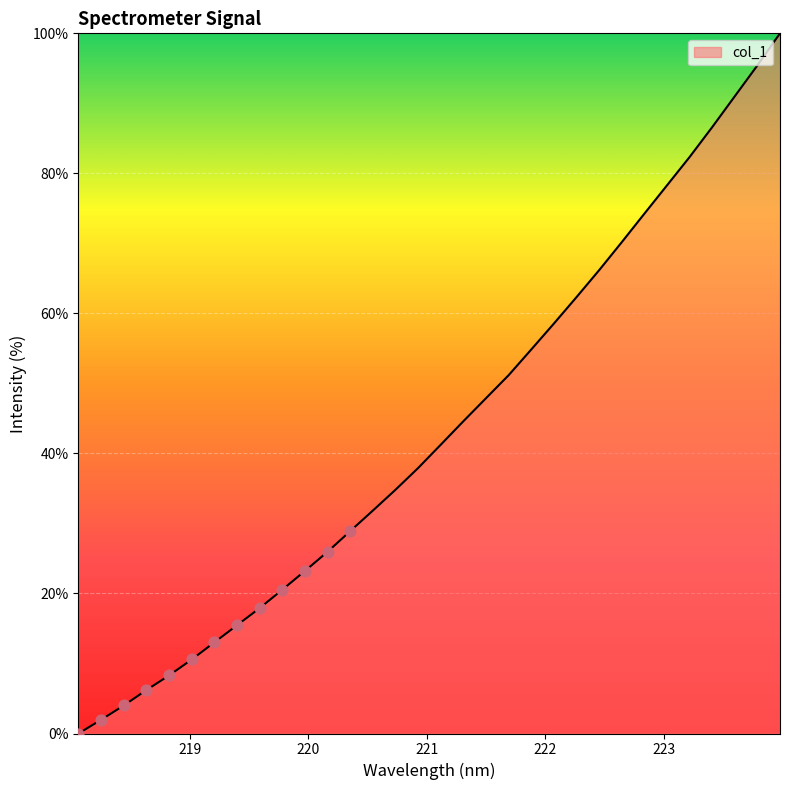

What is the difference between the maximum and minimum values?

100.0